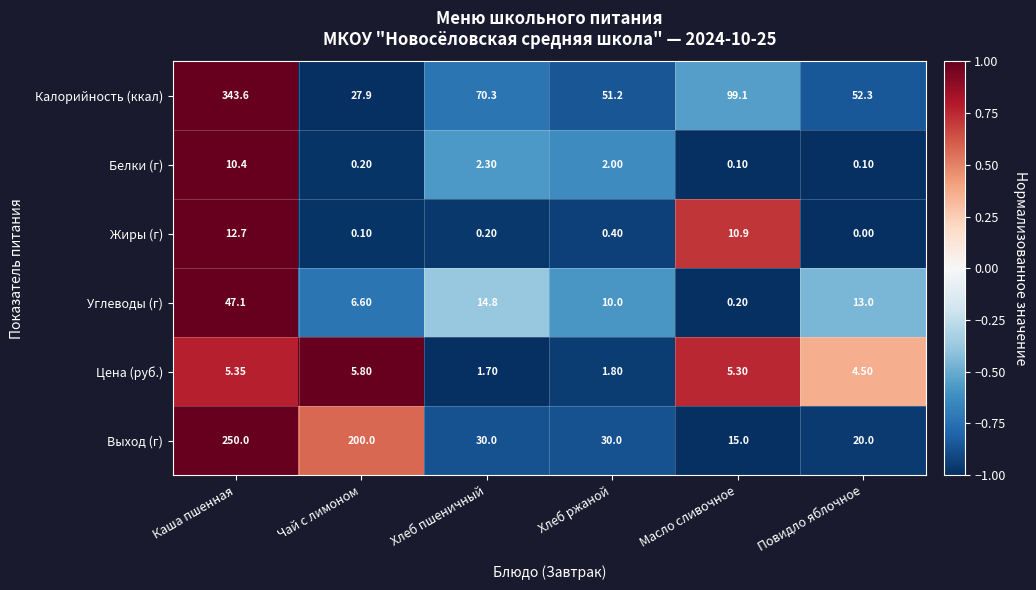

Which series changed the most between Хлеб пшеничный and Хлеб ржаной?

Калорийность (ккал)